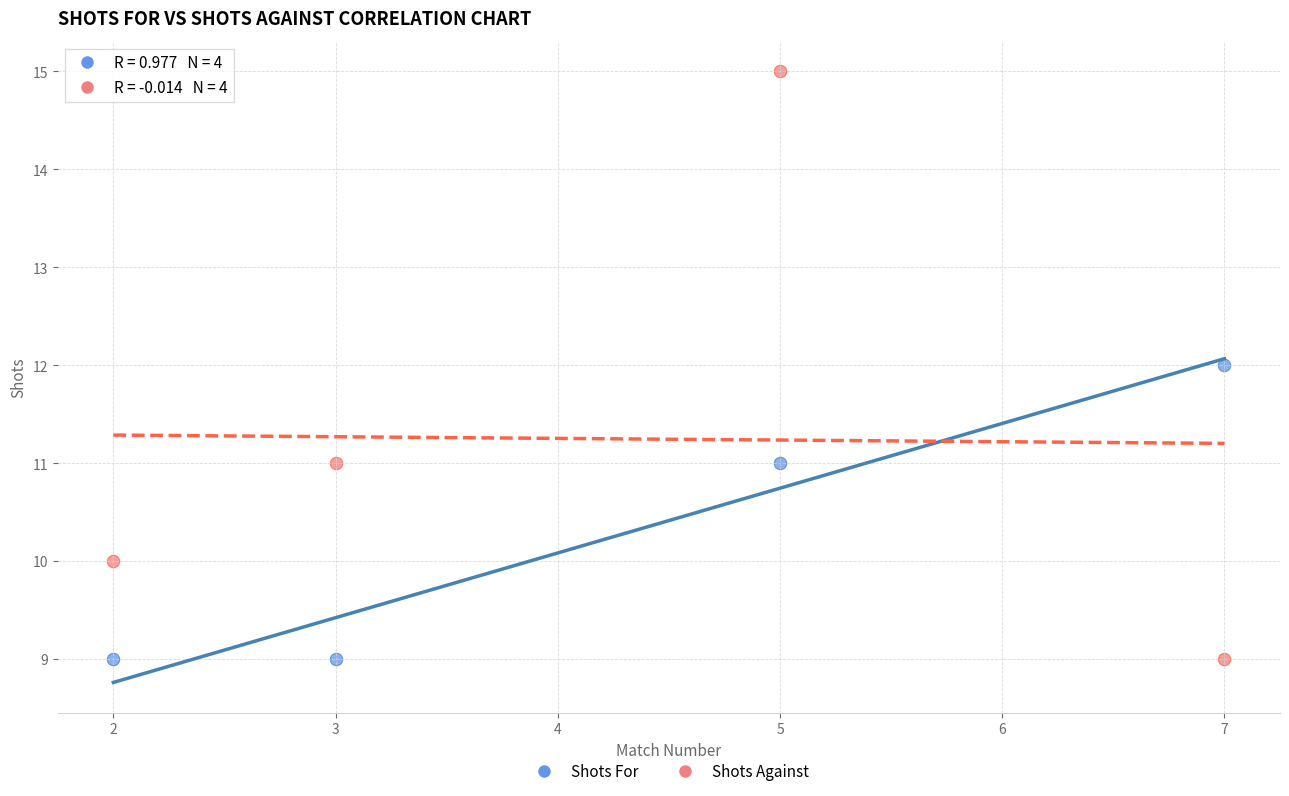

Which series reaches the maximum Y coordinate?

Shots Against